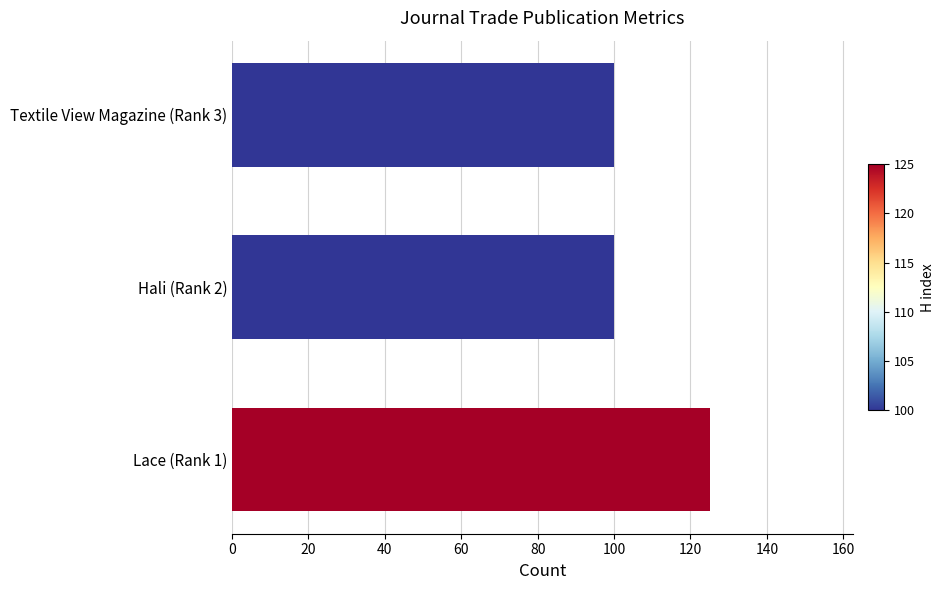

Reading bottom to top, list all the values displayed in this chart.

Lace (Rank 1)=125	Hali (Rank 2)=100	Textile View Magazine (Rank 3)=100